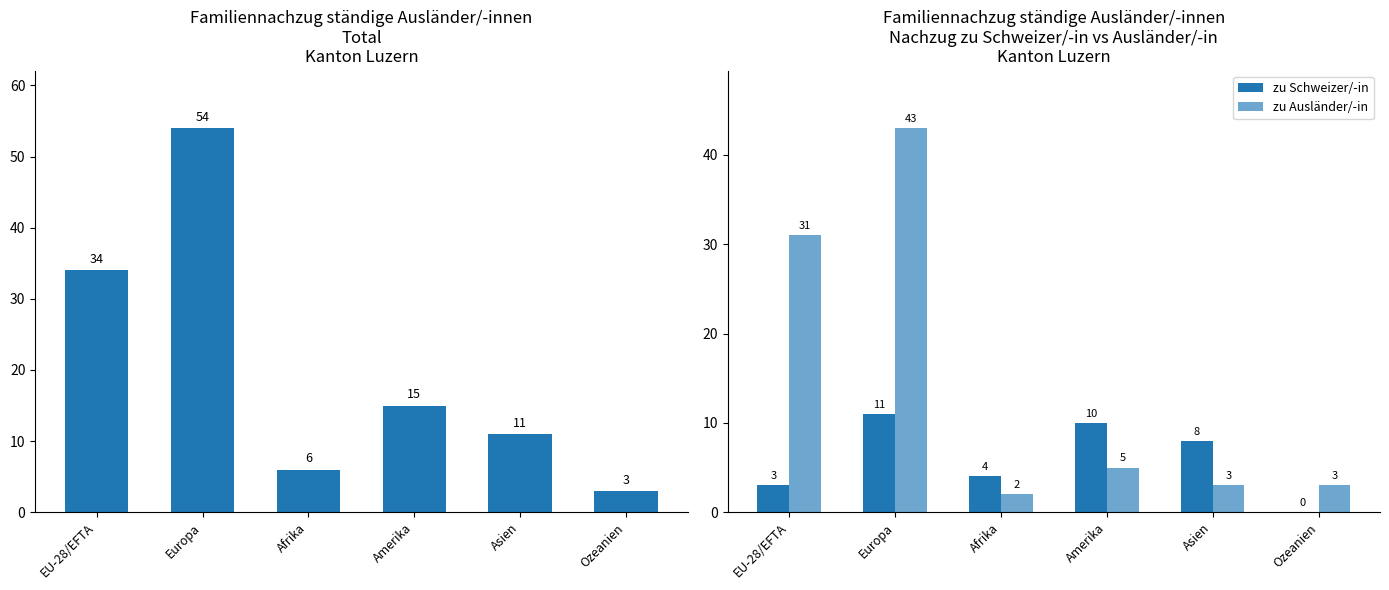

How many categories are shown in the chart?

6